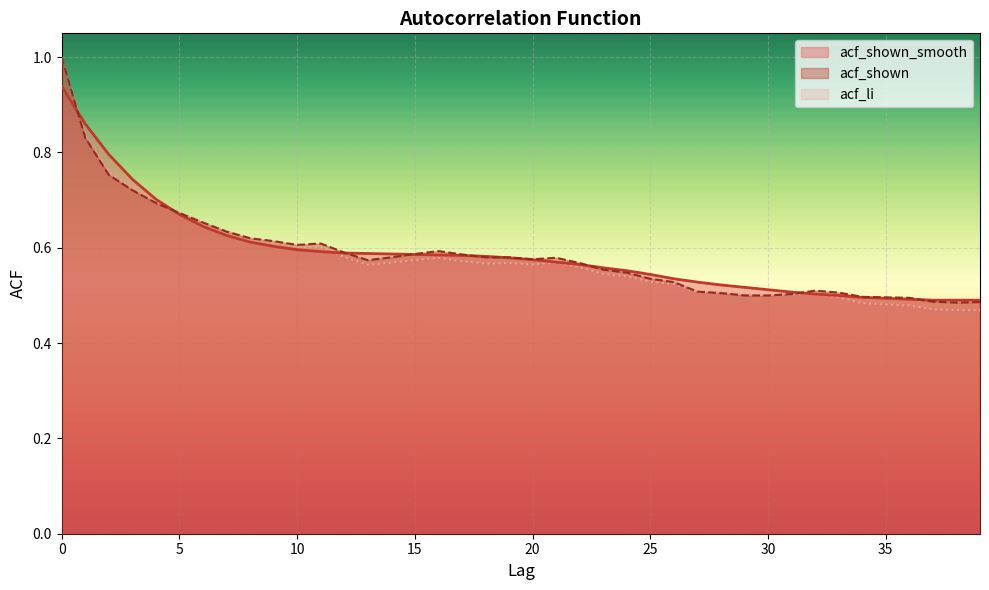

Reading left to right, extract all data points from this chart.

acf_shown_smooth: 0.9	0.9	0.8	0.7	0.7	0.7	0.6	0.6	0.6	0.6	0.6	0.6	0.6	0.6	0.6	0.6	0.6	0.6	0.6	0.6	0.6	0.6	0.6	0.6	0.6	0.5	0.5	0.5	0.5	0.5	0.5	0.5	0.5	0.5	0.5	0.5	0.5	0.5	0.5	0.5
acf_shown: 1.0	0.8	0.8	0.7	0.7	0.7	0.7	0.6	0.6	0.6	0.6	0.6	0.6	0.6	0.6	0.6	0.6	0.6	0.6	0.6	0.6	0.6	0.6	0.6	0.5	0.5	0.5	0.5	0.5	0.5	0.5	0.5	0.5	0.5	0.5	0.5	0.5	0.5	0.5	0.5
acf_li: 1.0	0.8	0.8	0.7	0.7	0.7	0.7	0.6	0.6	0.6	0.6	0.6	0.6	0.6	0.6	0.6	0.6	0.6	0.6	0.6	0.6	0.6	0.6	0.5	0.5	0.5	0.5	0.5	0.5	0.5	0.5	0.5	0.5	0.5	0.5	0.5	0.5	0.5	0.5	0.5